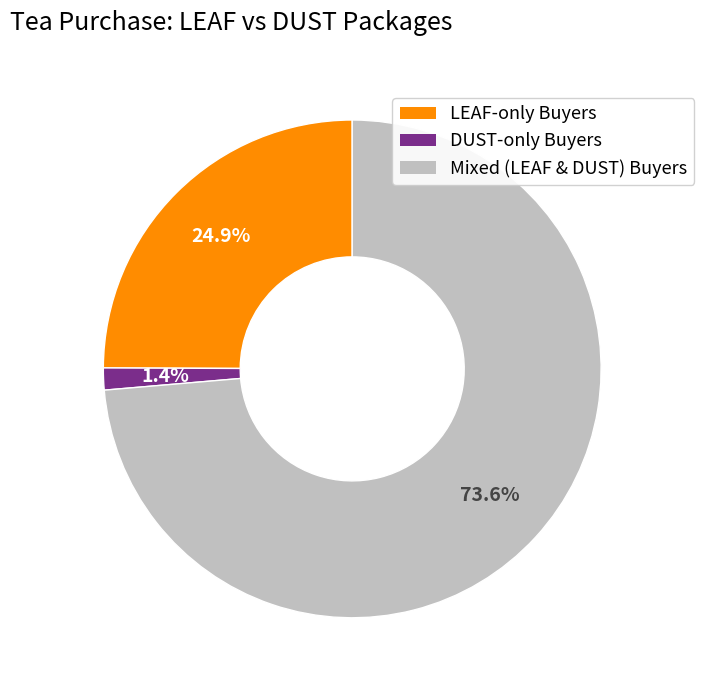

Is there any slice that represents more than half of the pie?

Yes